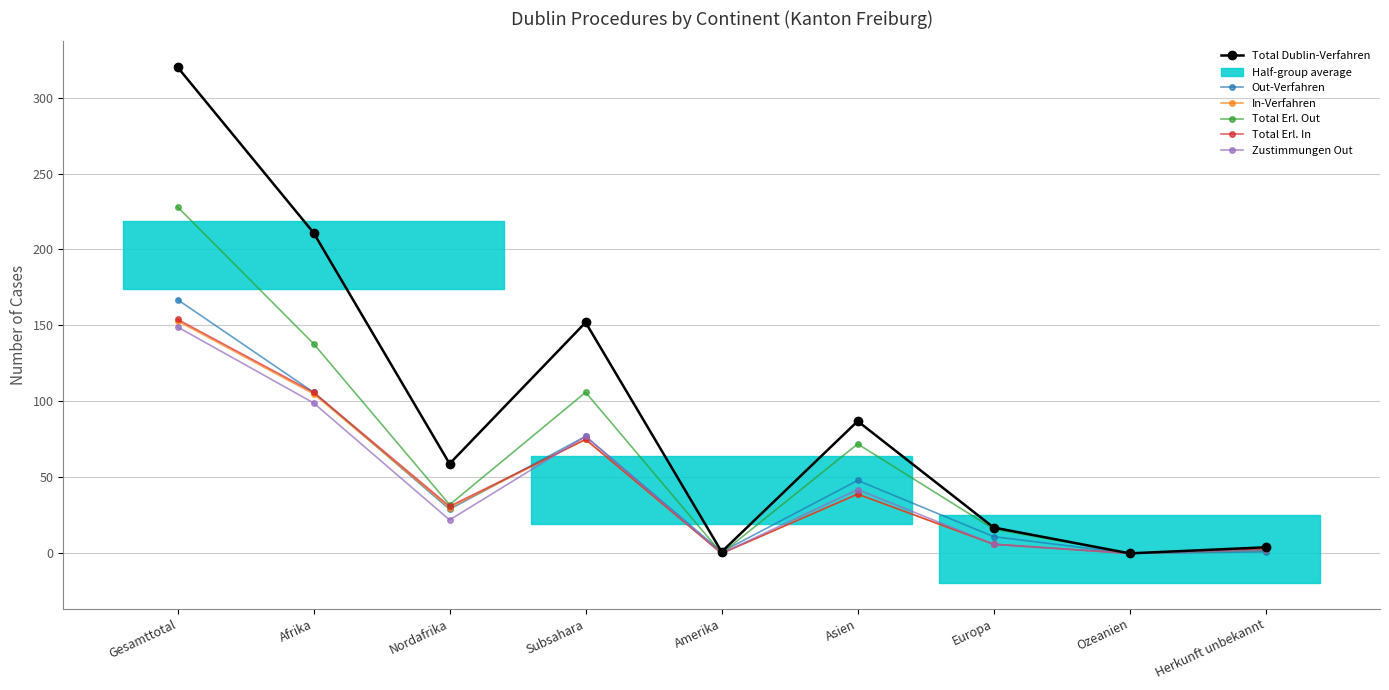

What is the difference between the Total Dublin-Verfahren values at Afrika and Asien?

124